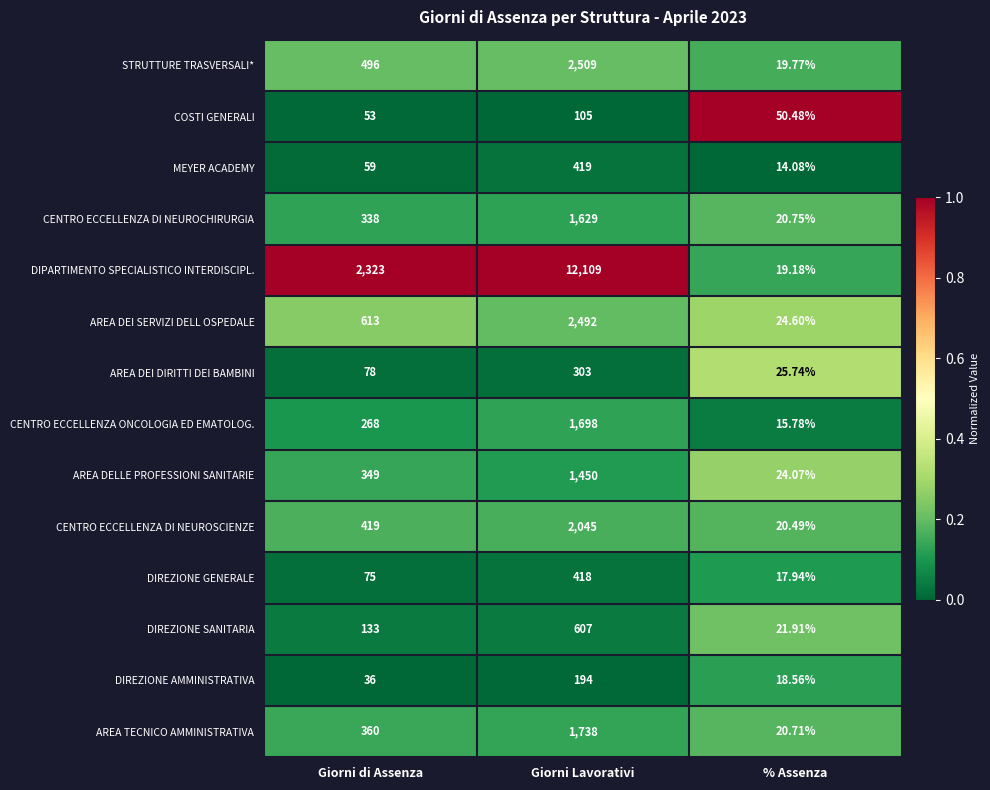

How many distinct data groups are displayed?

14